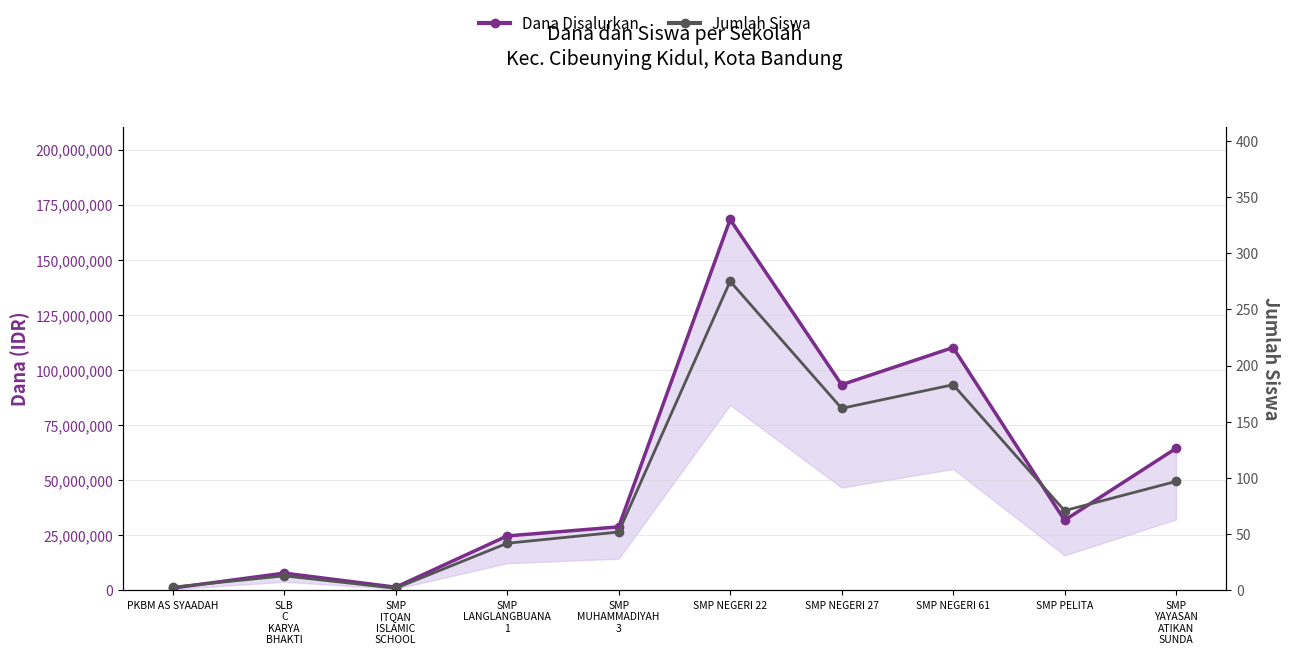

Is the value of Jumlah Siswa at SLB
C
KARYA
BHAKTI greater than the value of Dana Disalurkan at SLB
C
KARYA
BHAKTI?

No